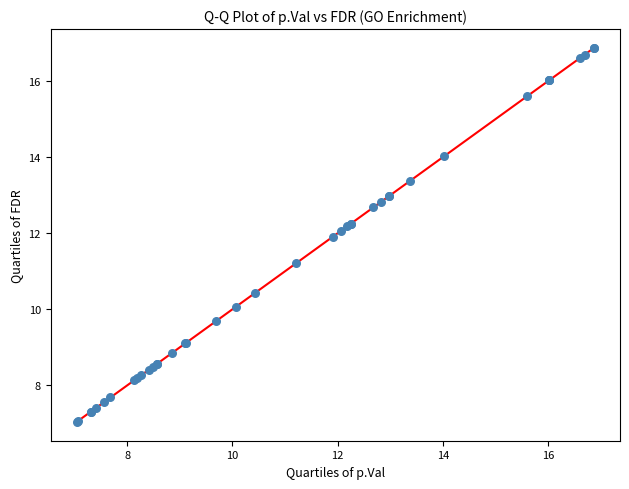

What Y value in the scatter plot is closest to 11?

11.2